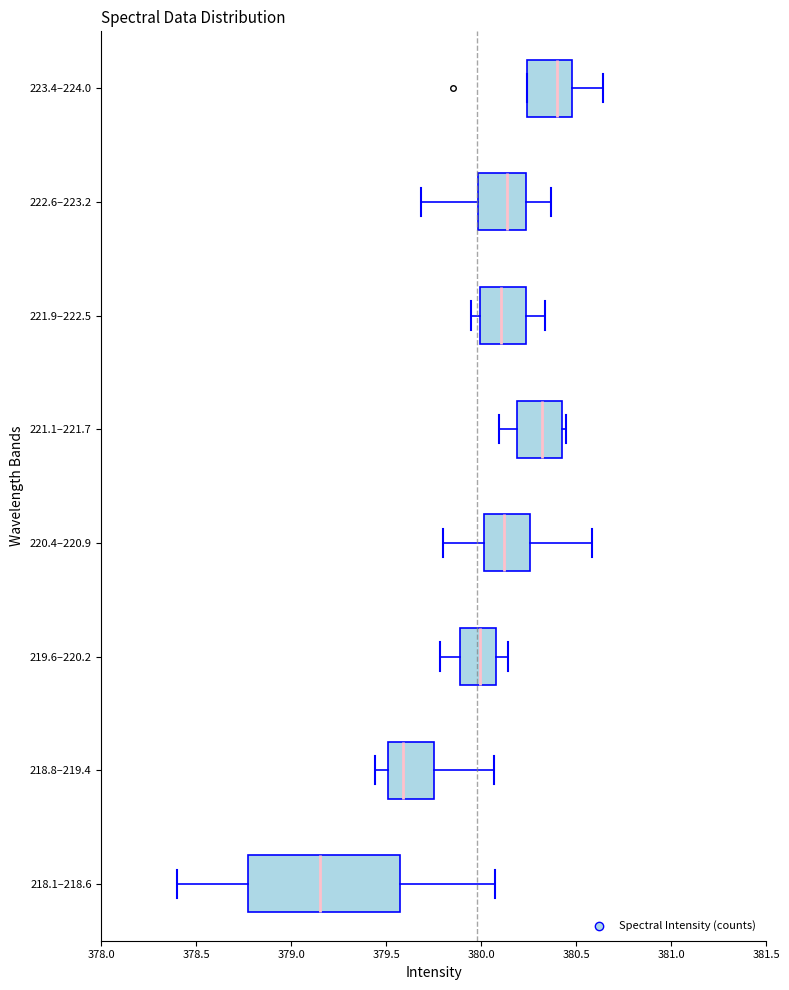

Which box is the widest, from its left edge to its right edge?

218.1–218.6